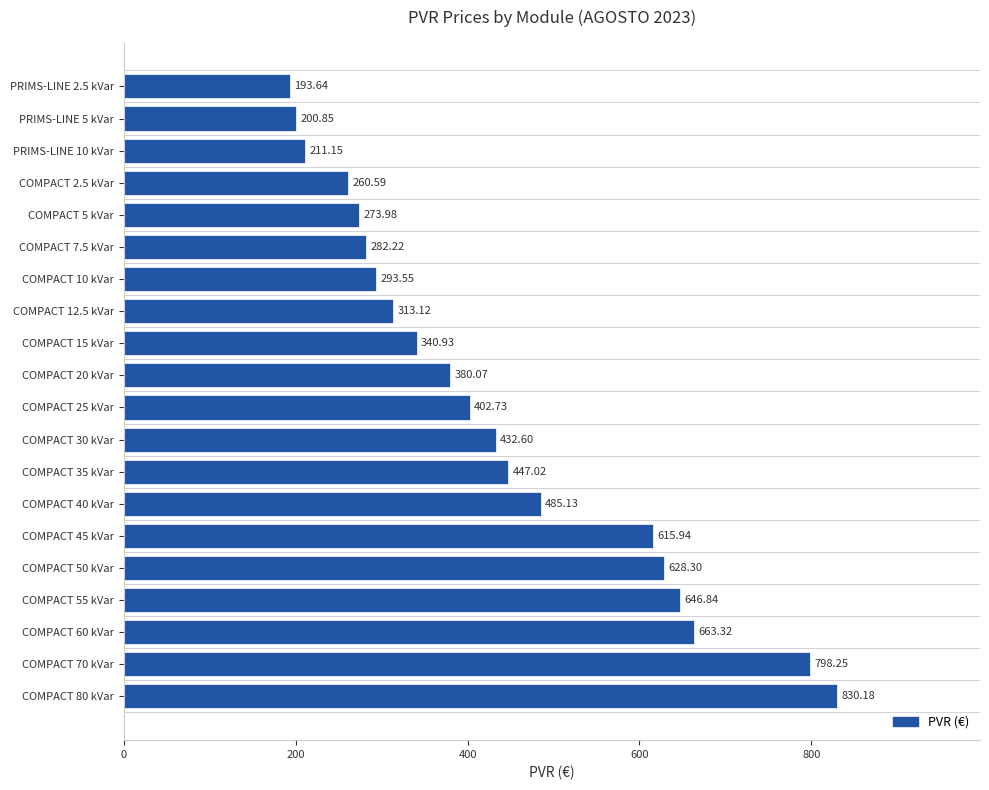

Which category has the lowest value across all series?

PRIMS-LINE 2.5 kVar